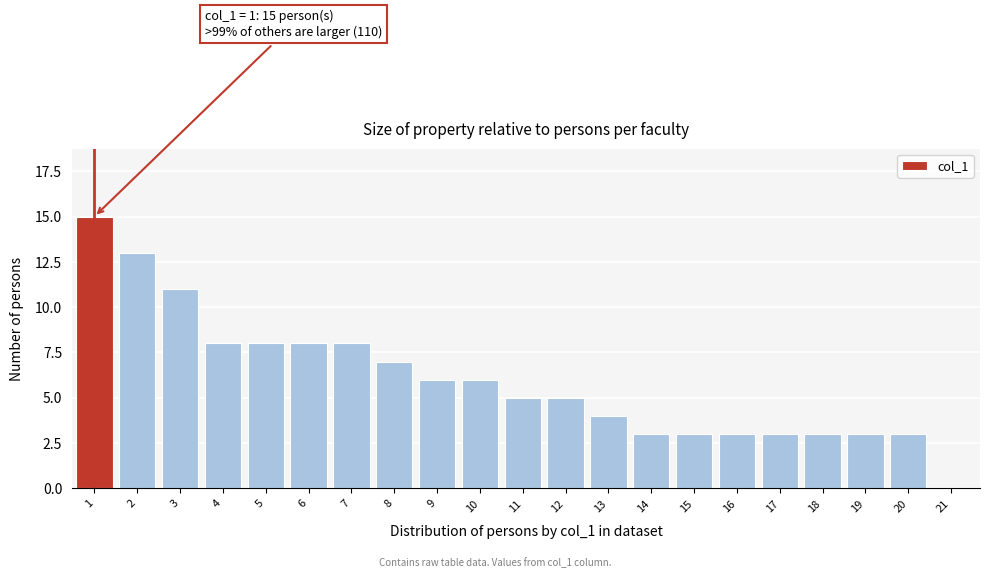

Reading left to right, extract all data points from this chart.

1=15	2=13	3=11	4=8	5=8	6=8	7=8	8=7	9=6	10=6	11=5	12=5	13=4	14=3	15=3	16=3	17=3	18=3	19=3	20=3	21=0